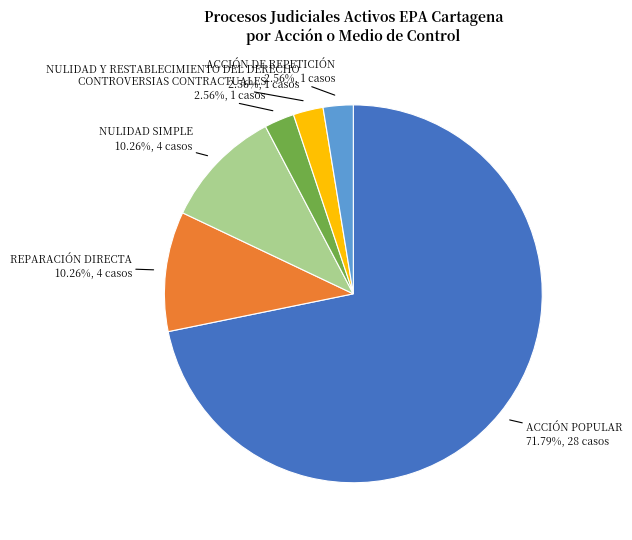

Is the sum of NULIDAD SIMPLE and ACCIÓN DE REPETICIÓN greater than half?

No